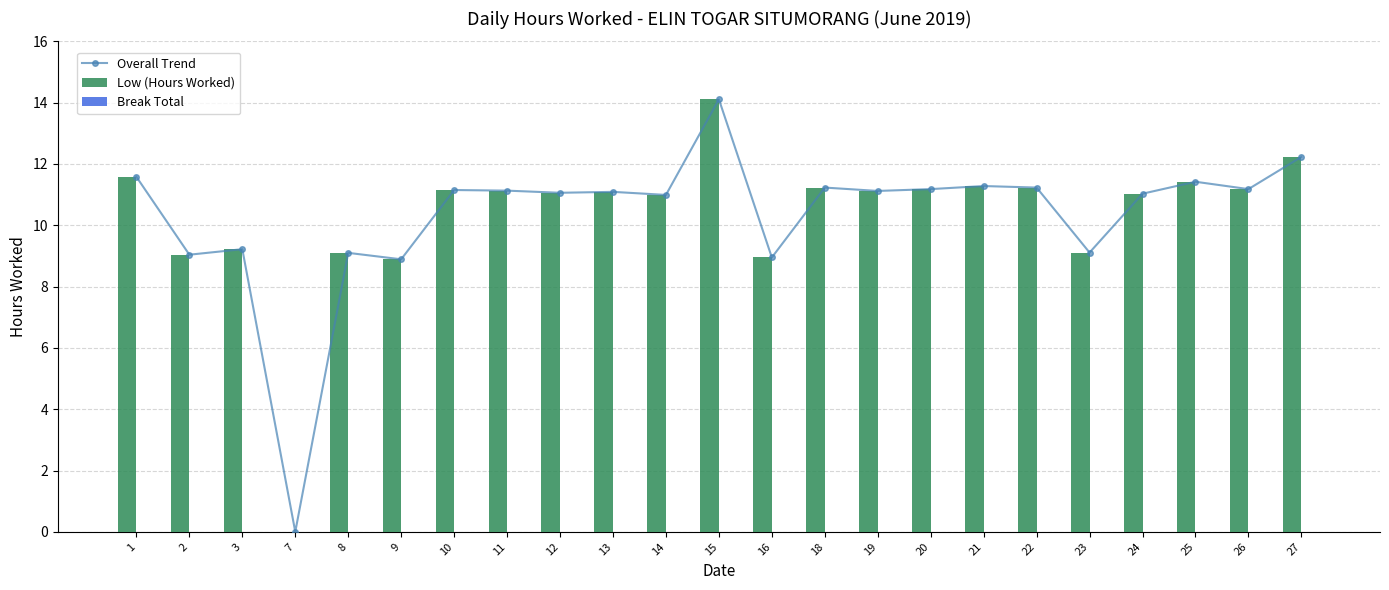

What is the difference between the Overall Trend values at 18 and 7?

11.2